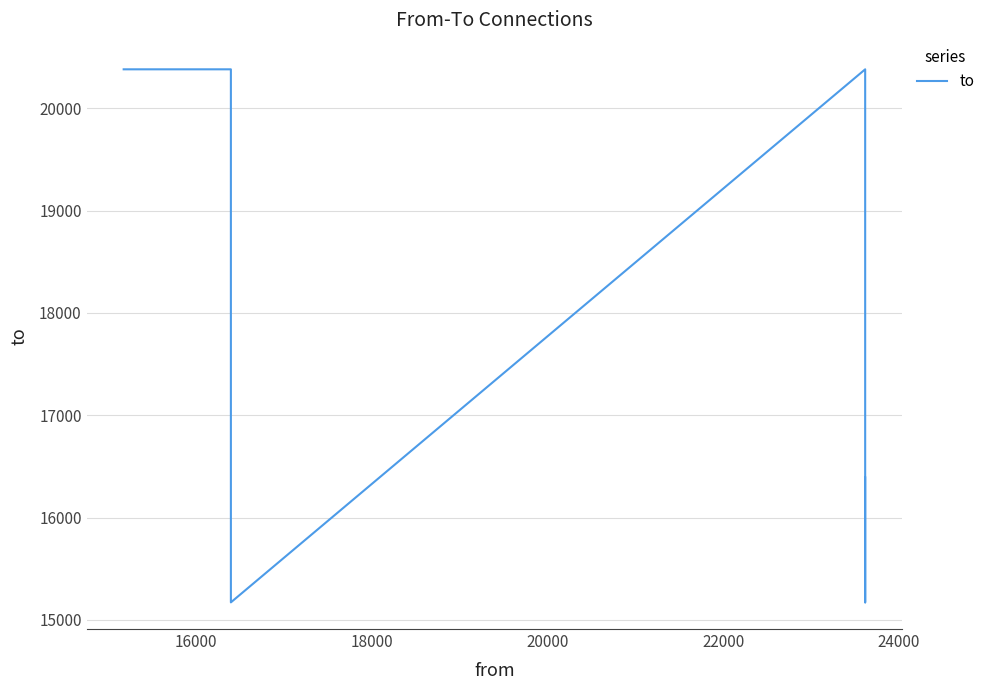

Reading left to right, transcribe all the data shown in this chart.

20381	20381	15172	20381	15172	16393